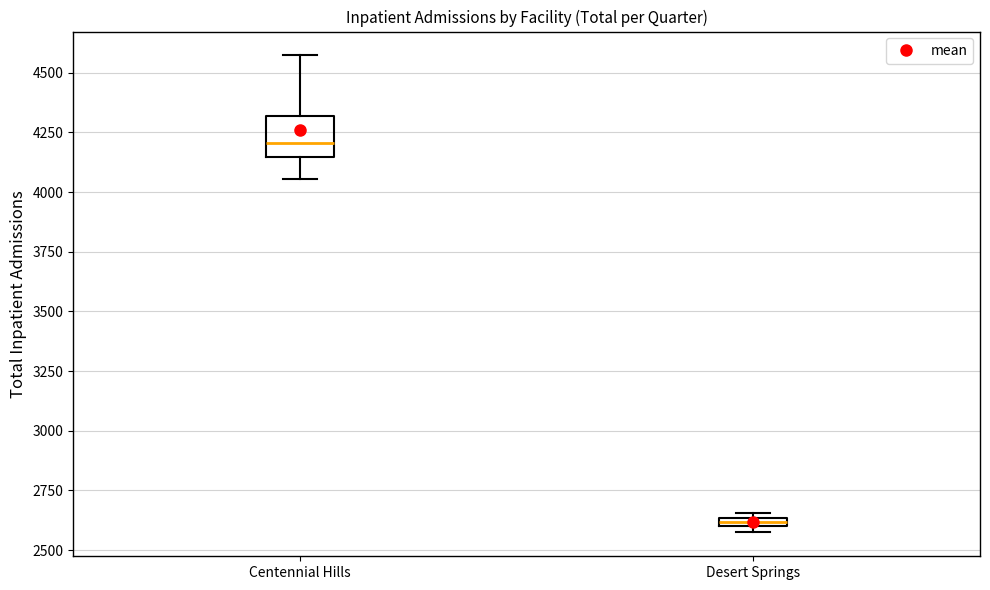

Where is the lower edge of the box for Desert Springs on the y-axis? The values are not printed on the chart, so give them approximately, as read against the axis.

2600